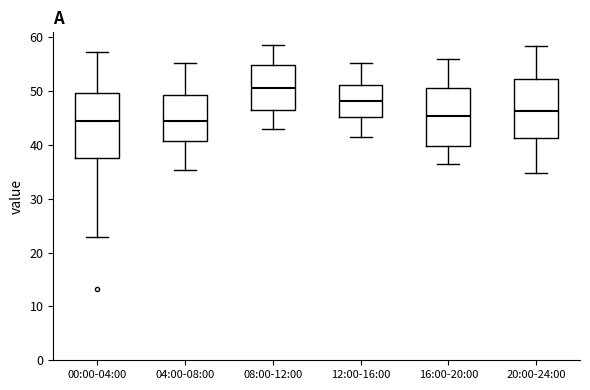

Reading left to right, read every box against the y-axis: the position of its median line, the range the box covers, and the ends of its whiskers. The values are not printed on the chart, so give them approximately, as read against the axis.

00:00-04:00: median 44, box 38 to 50, whiskers 23 to 57
04:00-08:00: median 44, box 41 to 49, whiskers 35 to 55
08:00-12:00: median 51, box 46 to 55, whiskers 43 to 59
12:00-16:00: median 48, box 45 to 51, whiskers 41 to 55
16:00-20:00: median 45, box 40 to 51, whiskers 36 to 56
20:00-24:00: median 46, box 41 to 52, whiskers 35 to 58